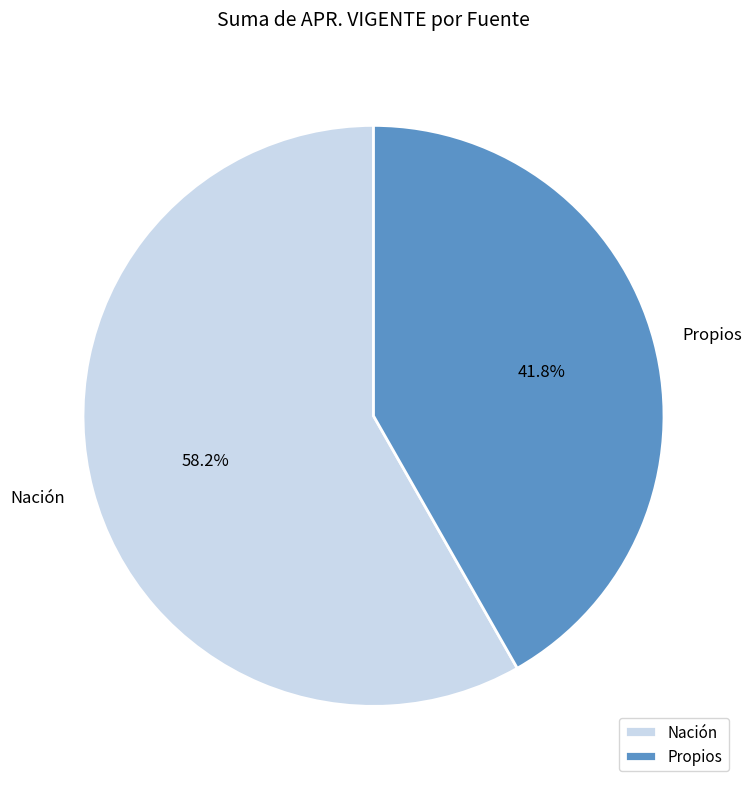

Which category has the smallest portion of the pie?

Propios